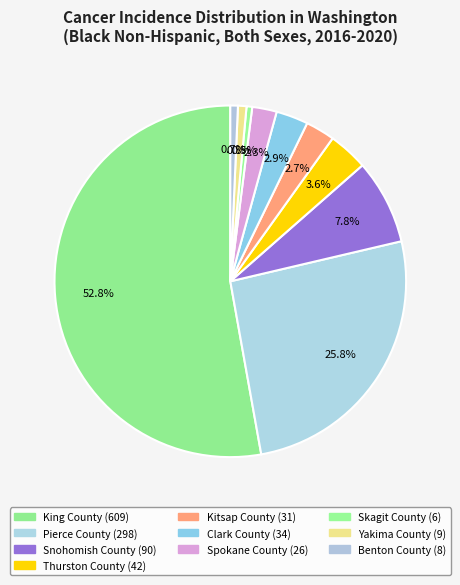

Which slice is the largest?

King County